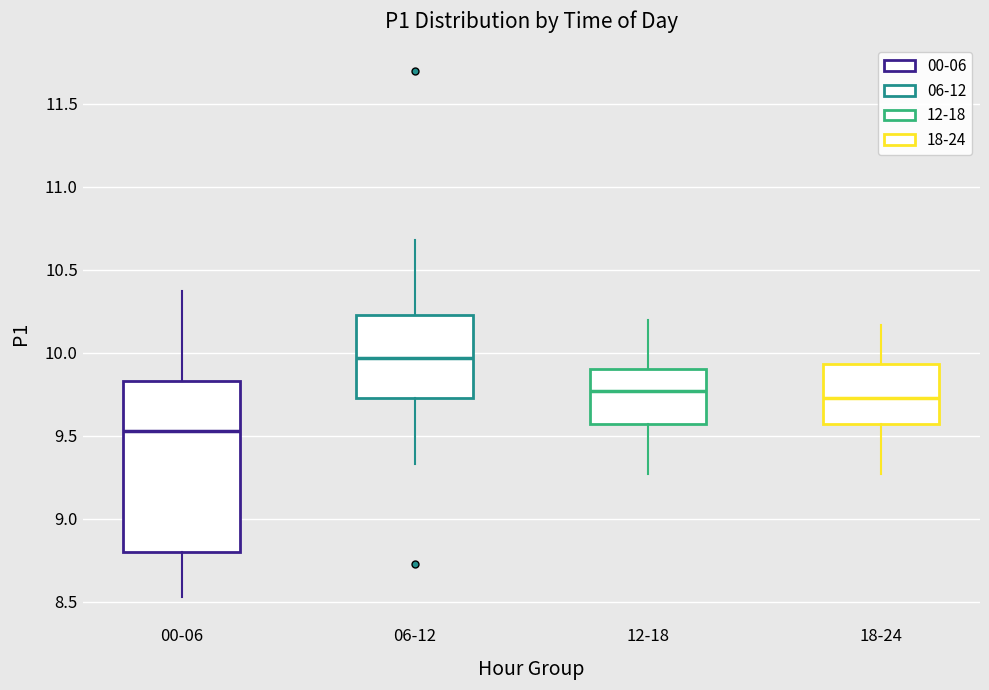

Comparing the boxes themselves (not the whiskers), which one is the tallest?

00-06